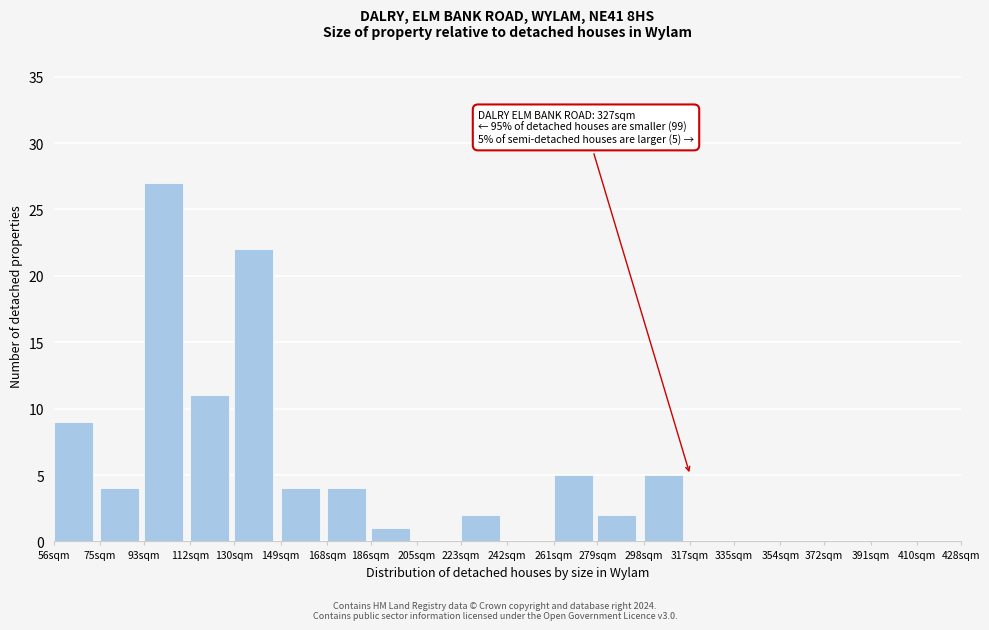

Reading right to left, transcribe all the data shown in this chart.

410sqm=0	391sqm=0	372sqm=0	354sqm=0	335sqm=0	317sqm=0	298sqm=5	279sqm=2	261sqm=5	242sqm=0	223sqm=2	205sqm=0	186sqm=1	168sqm=4	149sqm=4	130sqm=22	112sqm=11	93sqm=27	75sqm=4	56sqm=9